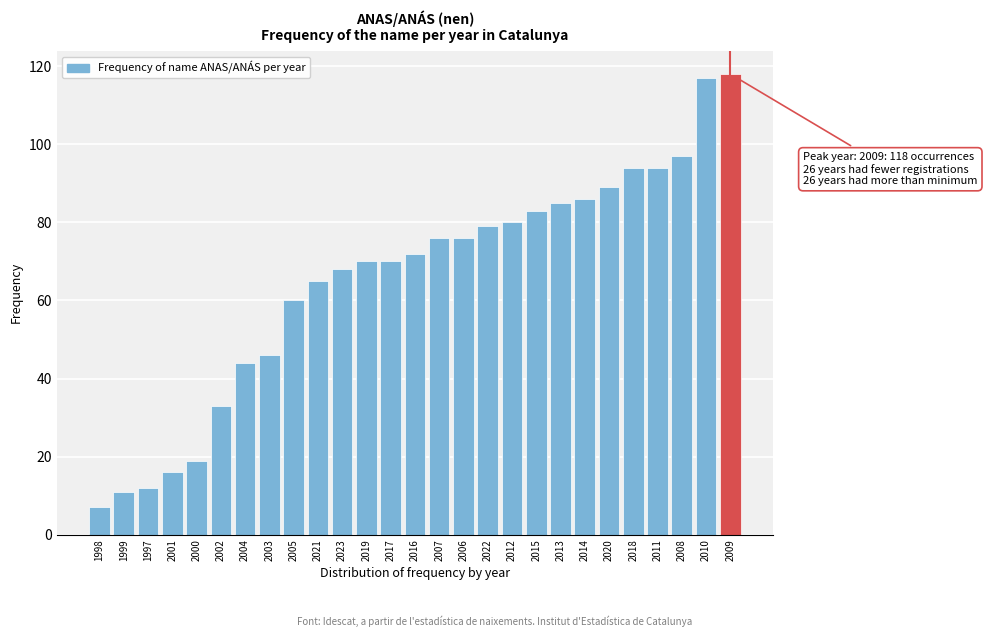

Reading left to right, list all the values displayed in this chart.

7	11	12	16	19	33	44	46	60	65	68	70	70	72	76	76	79	80	83	85	86	89	94	94	97	117	118